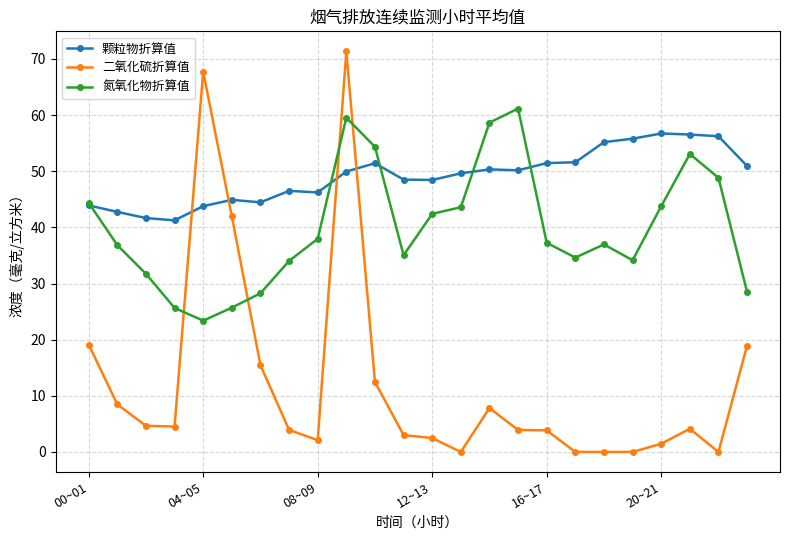

Does the chart have visible grid lines?

Yes